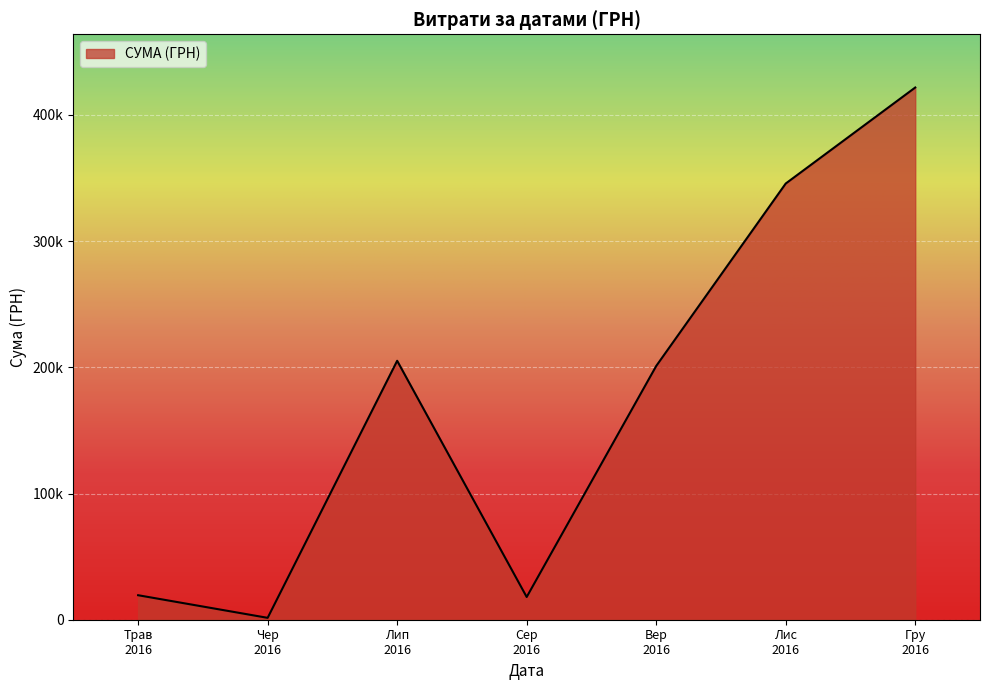

Does the chart display data point markers on the line(s)?

No